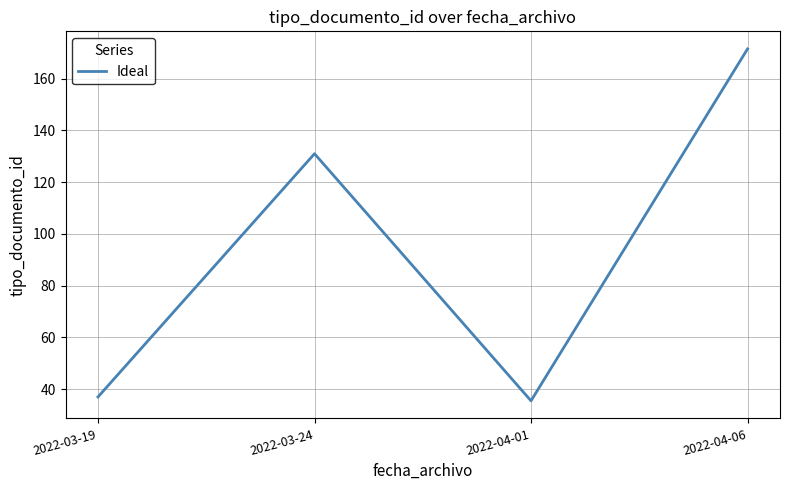

What position from the right is 2022-03-24?

3